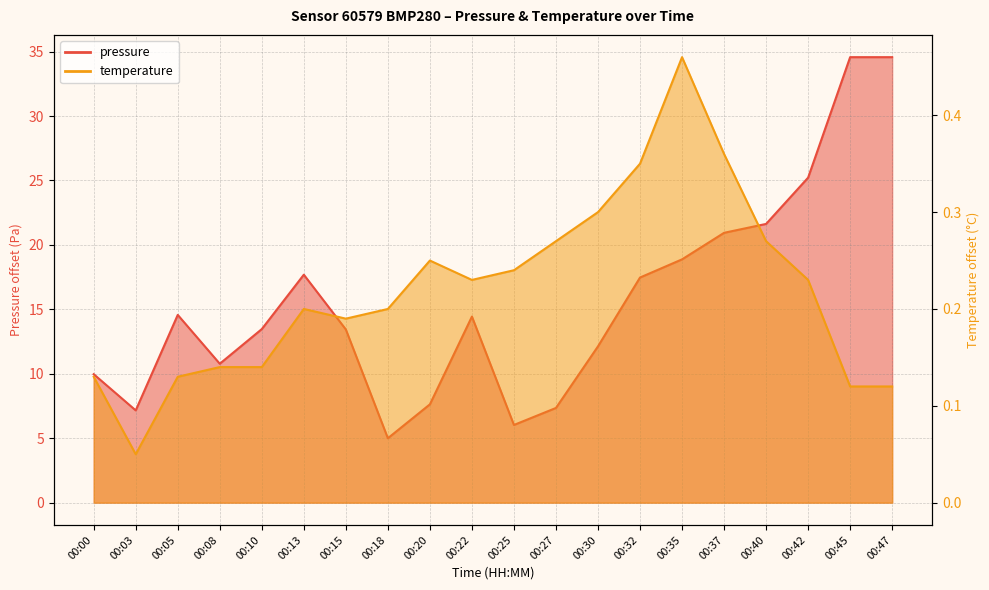

At 00:10, list the series in order from smallest to largest.

temperature, pressure